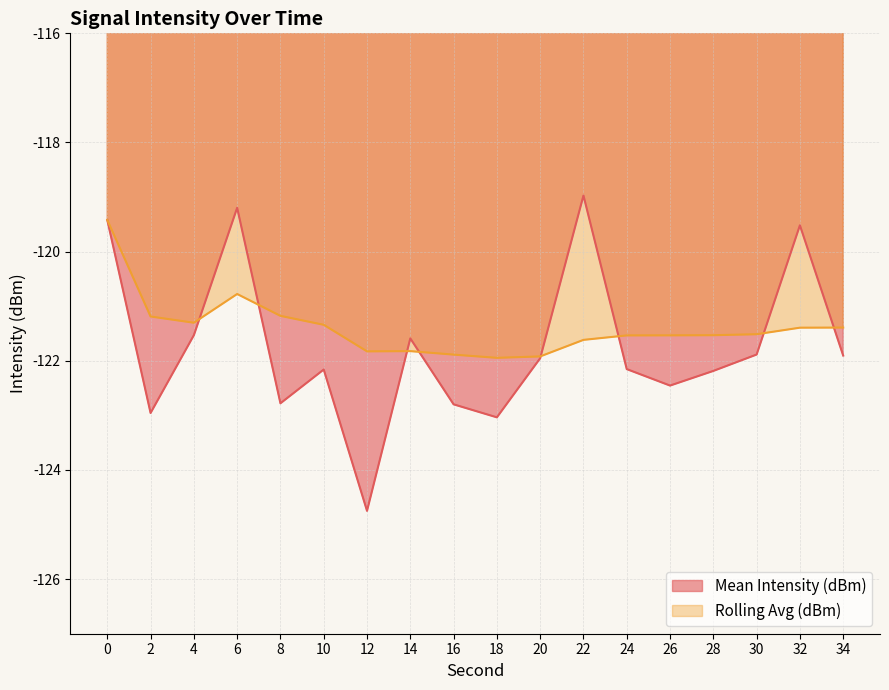

What is the value of the Rolling Avg (dBm) point at the 7th from the left?

-121.8